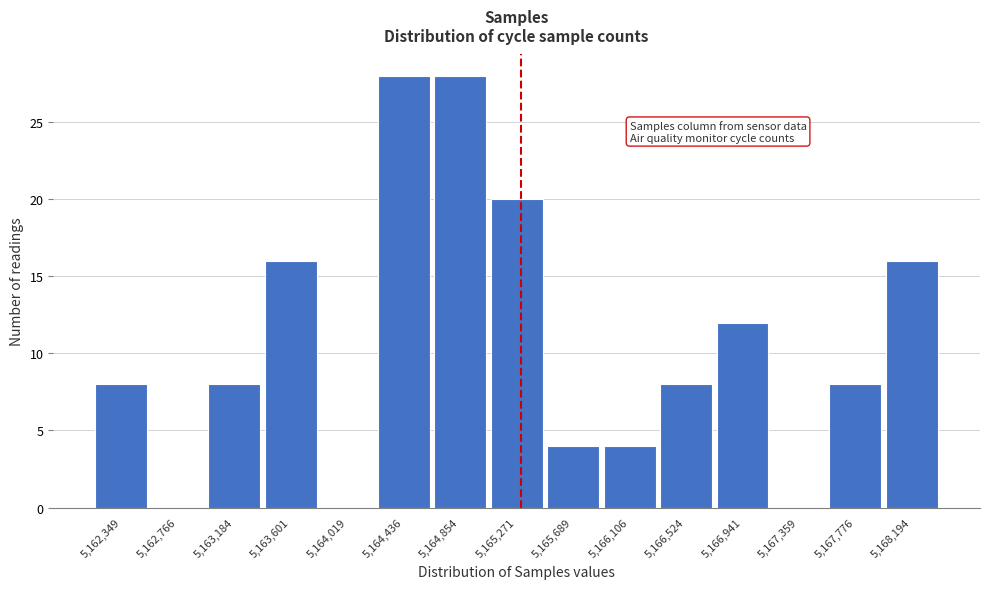

Reading right to left, what are all the values shown in this chart?

5,168,194=16	5,167,776=8	5,167,359=0	5,166,941=12	5,166,524=8	5,166,106=4	5,165,689=4	5,165,271=20	5,164,854=28	5,164,436=28	5,164,019=0	5,163,601=16	5,163,184=8	5,162,766=0	5,162,349=8